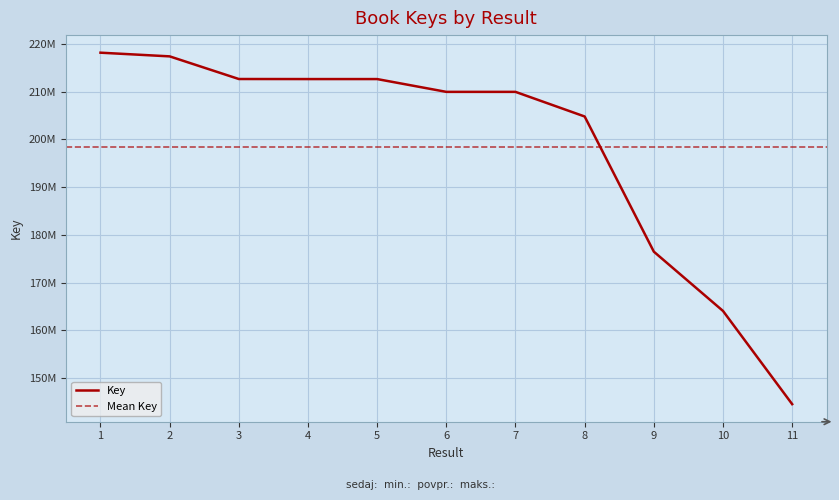

What is the difference between the values at 7 and 5?

2681177